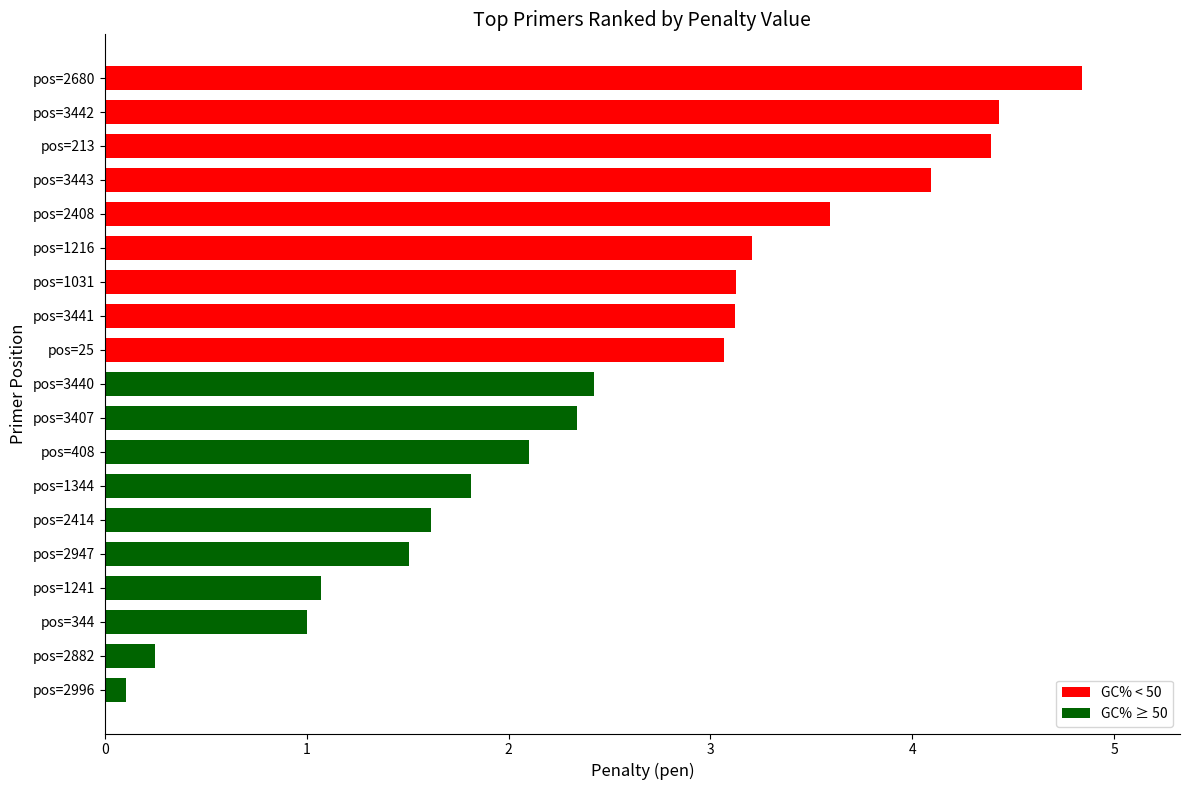

How many values exceed 2?

12